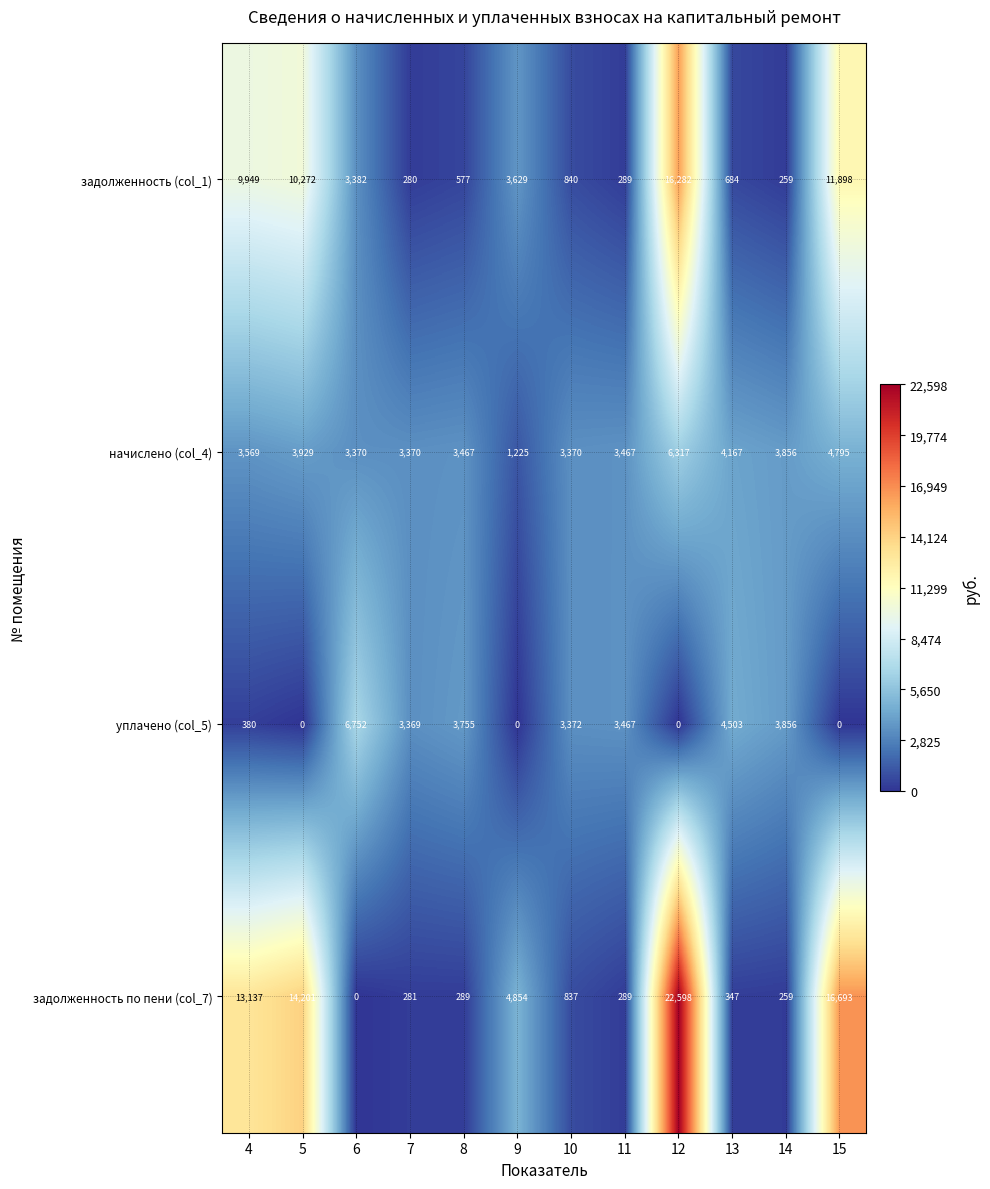

Is it true that задолженность по пени (col_7) equals 466 at 14?

False